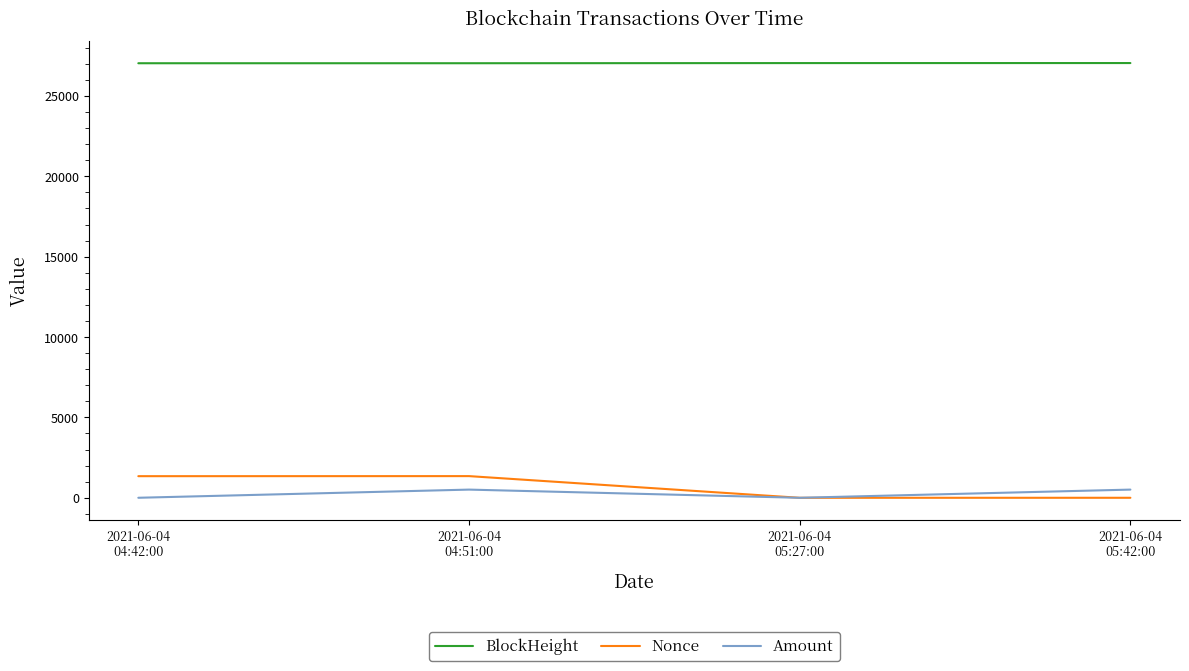

What is the maximum value shown in the chart?

27043.0